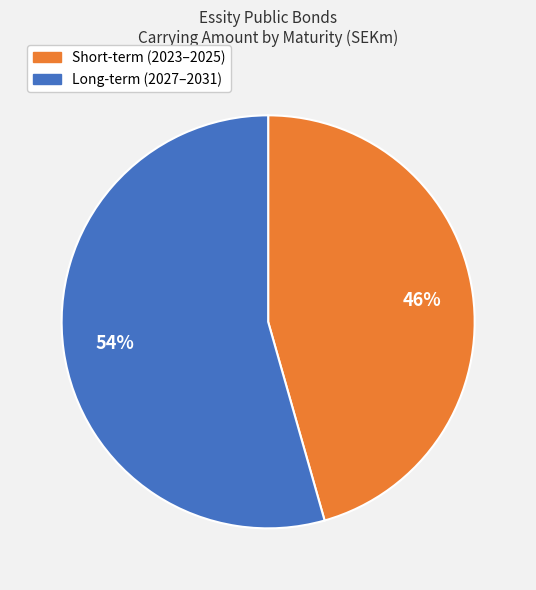

To the nearest percent, what is the average slice percentage?

50%